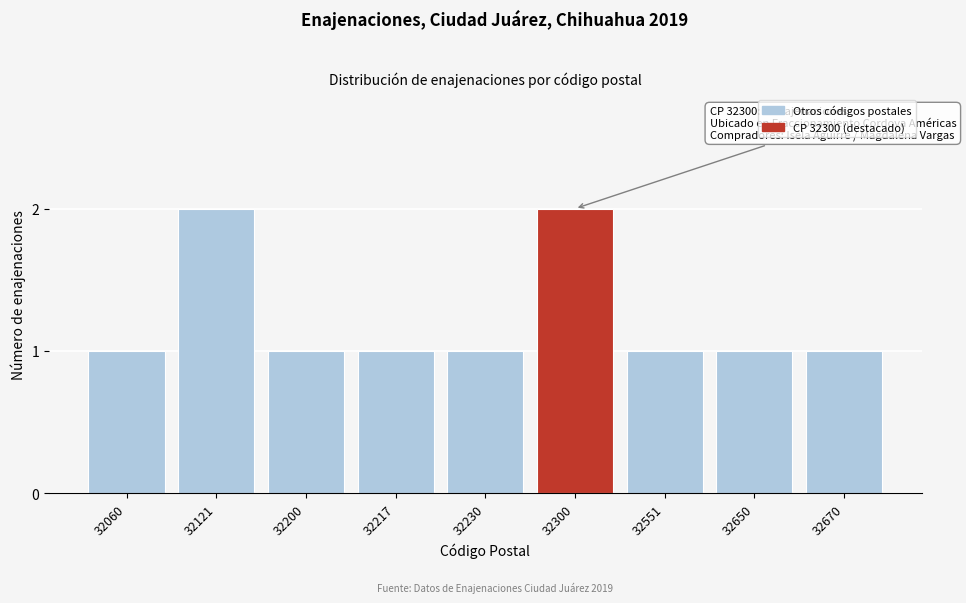

Reading left to right, list all the values displayed in this chart.

32060=1	32121=2	32200=1	32217=1	32230=1	32300=2	32551=1	32650=1	32670=1